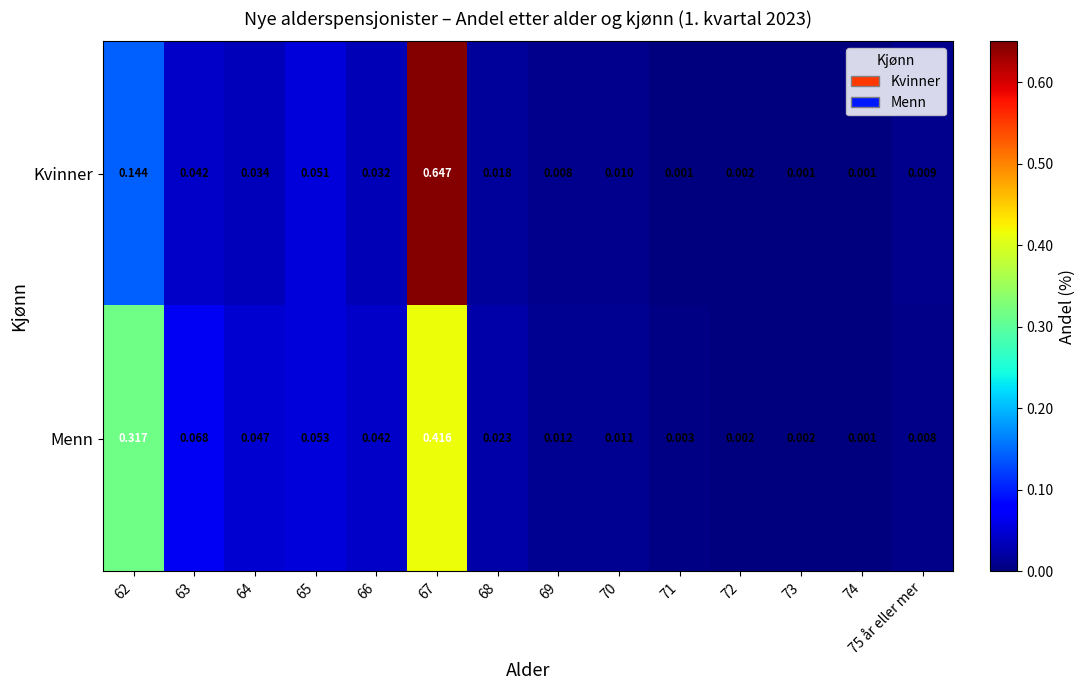

Rank the series at 69 from highest to lowest value.

Menn, Kvinner